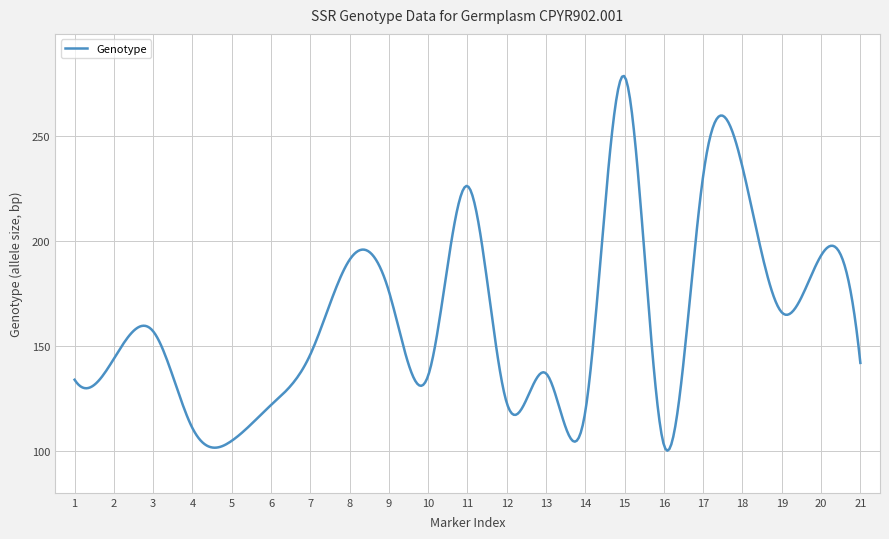

What is the minimum value shown in the chart?

100.3